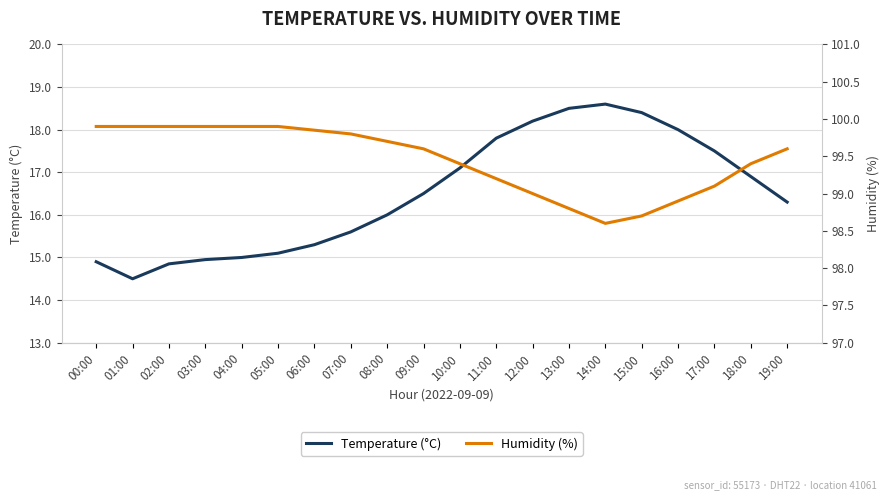

List the labels in order of Temperature (°C) value, largest first.

14:00, 13:00, 15:00, 12:00, 16:00, 11:00, 17:00, 10:00, 18:00, 09:00, 19:00, 08:00, 07:00, 06:00, 05:00, 04:00, 03:00, 00:00, 02:00, 01:00